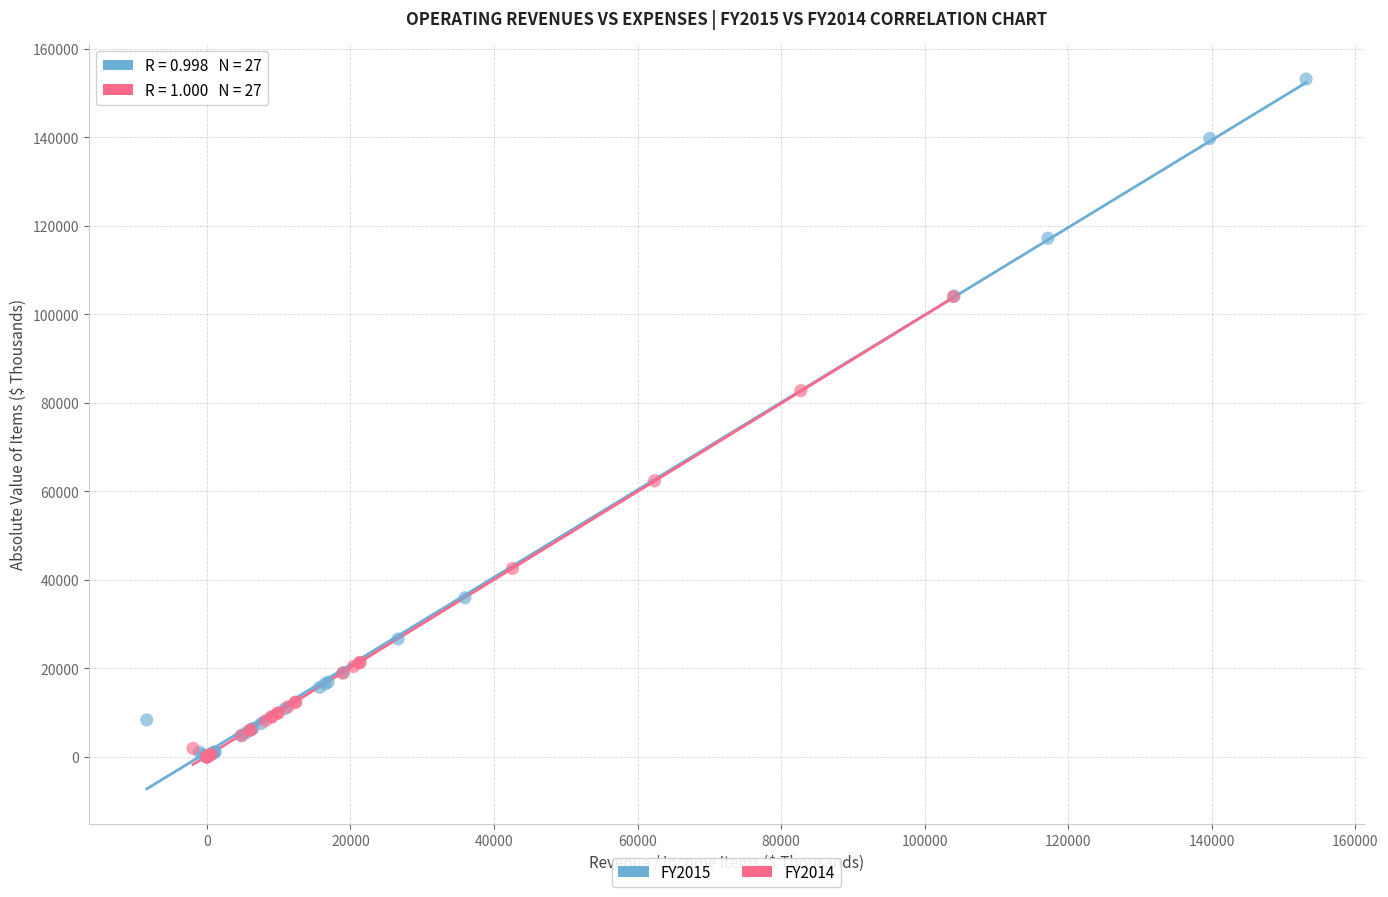

Which series reaches the maximum Y coordinate?

FY2015